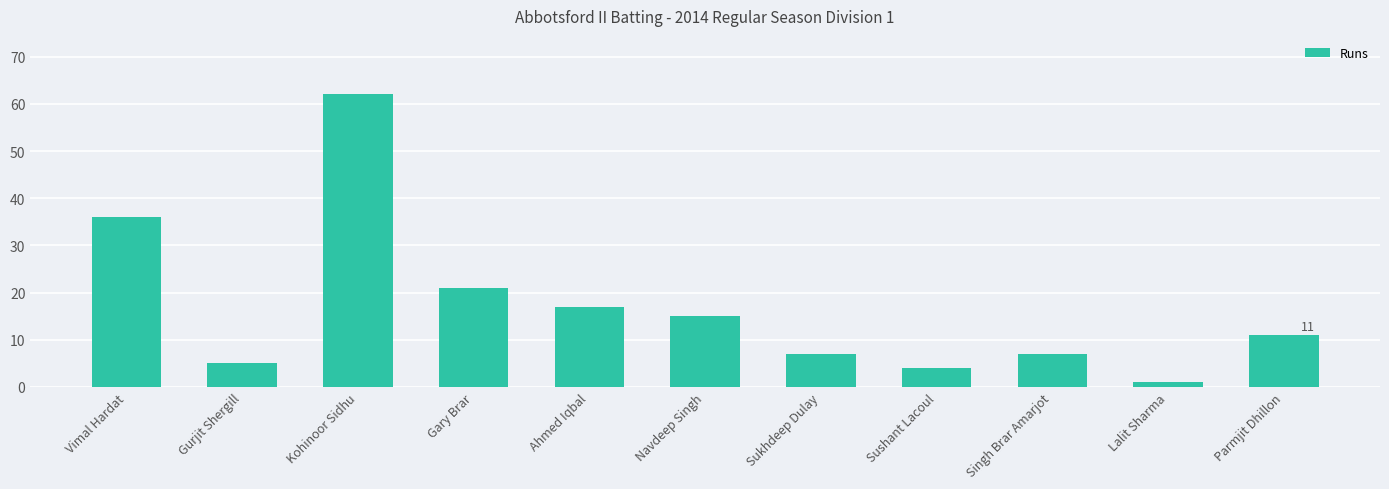

Reading left to right, list all the values displayed in this chart.

Vimal Hardat=36	Gurjit Shergill=5	Kohinoor Sidhu=62	Gary Brar=21	Ahmed Iqbal=17	Navdeep Singh=15	Sukhdeep Dulay=7	Sushant Lacoul=4	Singh Brar Amarjot=7	Lalit Sharma=1	Parmjit Dhillon=11